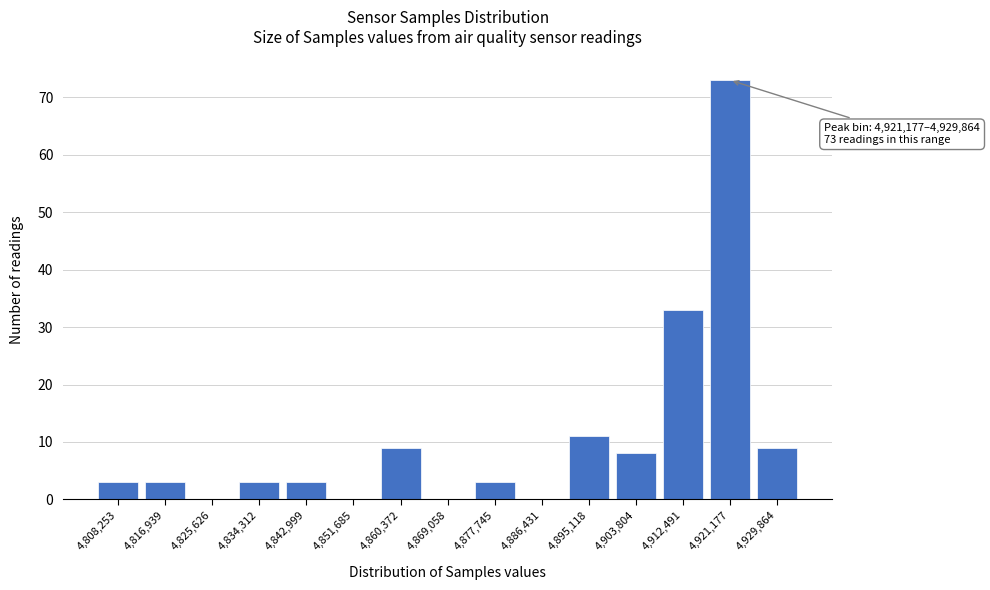

Reading left to right, transcribe all the data shown in this chart.

4,808,253=3	4,816,939=3	4,825,626=0	4,834,312=3	4,842,999=3	4,851,685=0	4,860,372=9	4,869,058=0	4,877,745=3	4,886,431=0	4,895,118=11	4,903,804=8	4,912,491=33	4,921,177=73	4,929,864=9